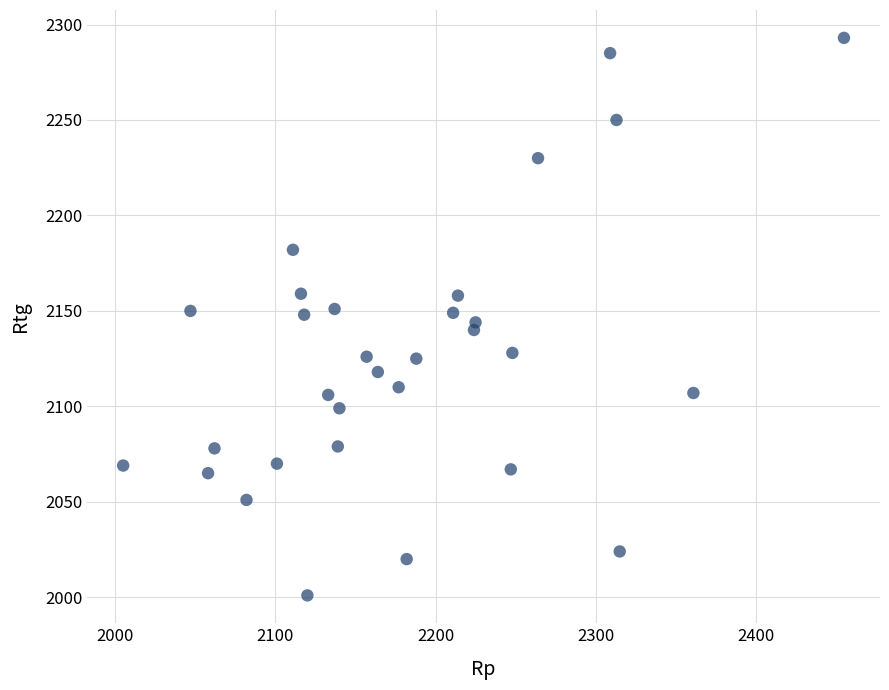

What is the range of X values (max minus min)?

450